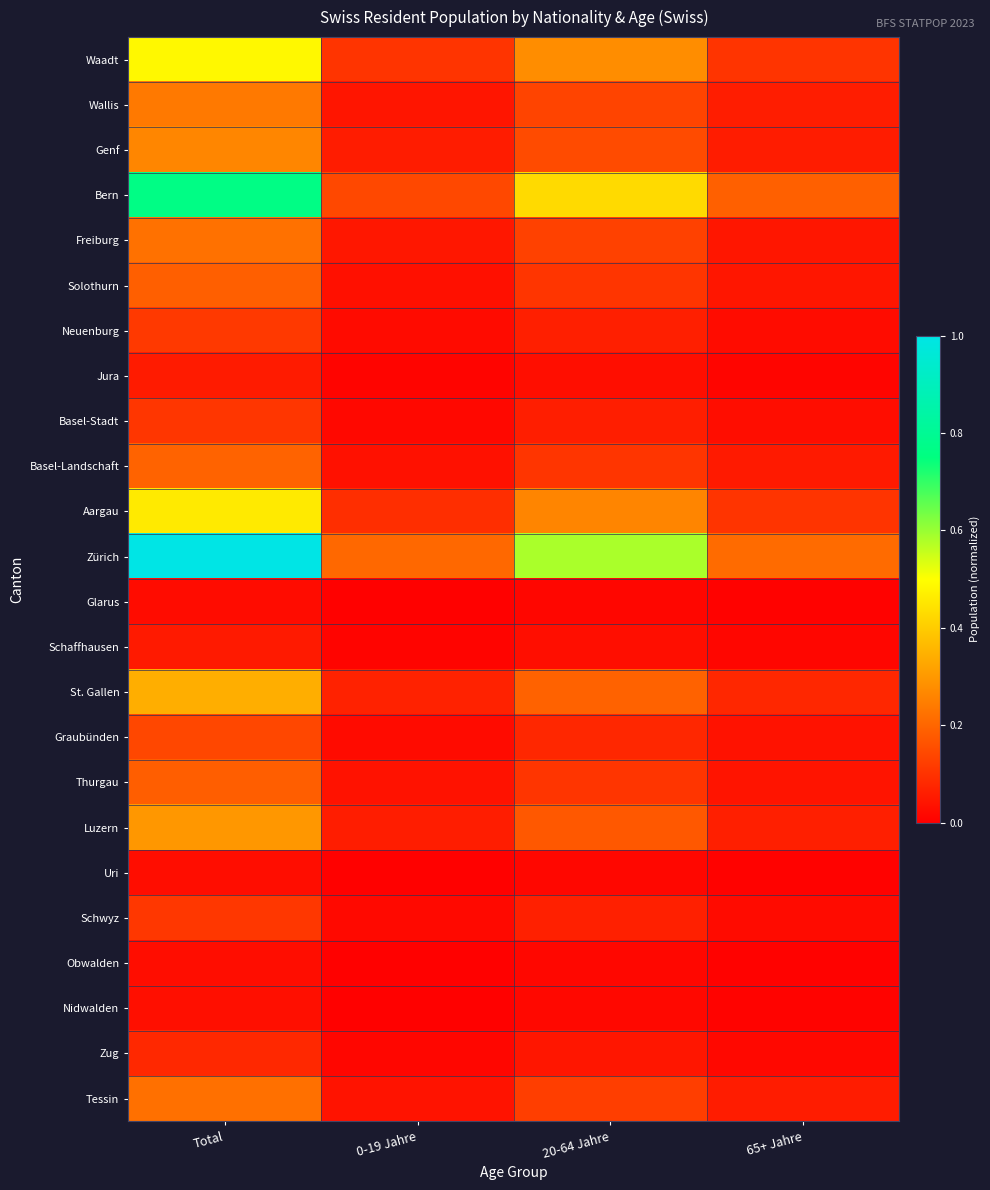

Which has a higher value, 20-64 Jahre or 0-19 Jahre?

20-64 Jahre